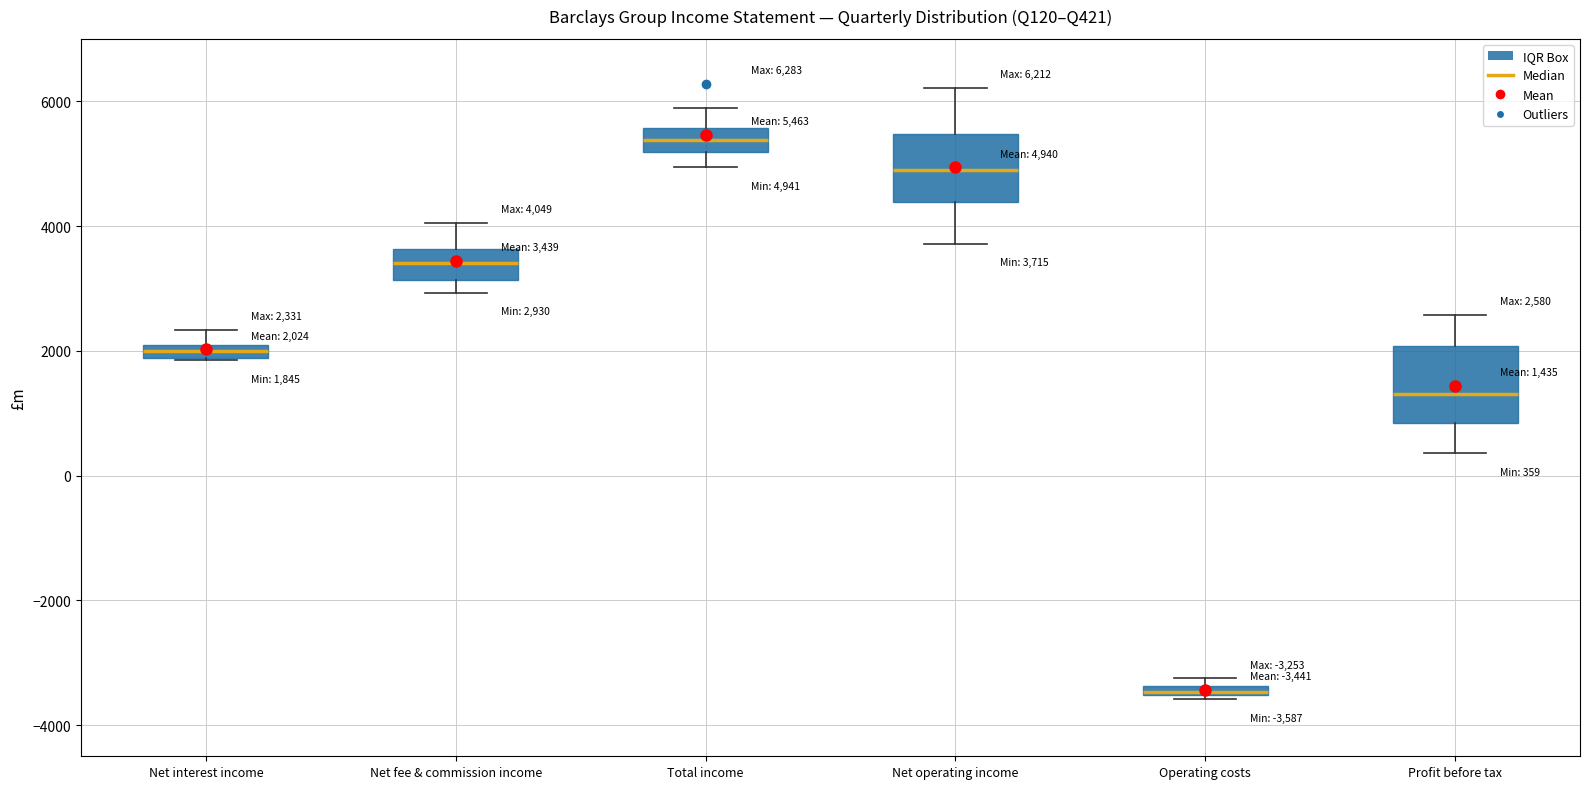

Which box has the lowest median line?

Operating costs